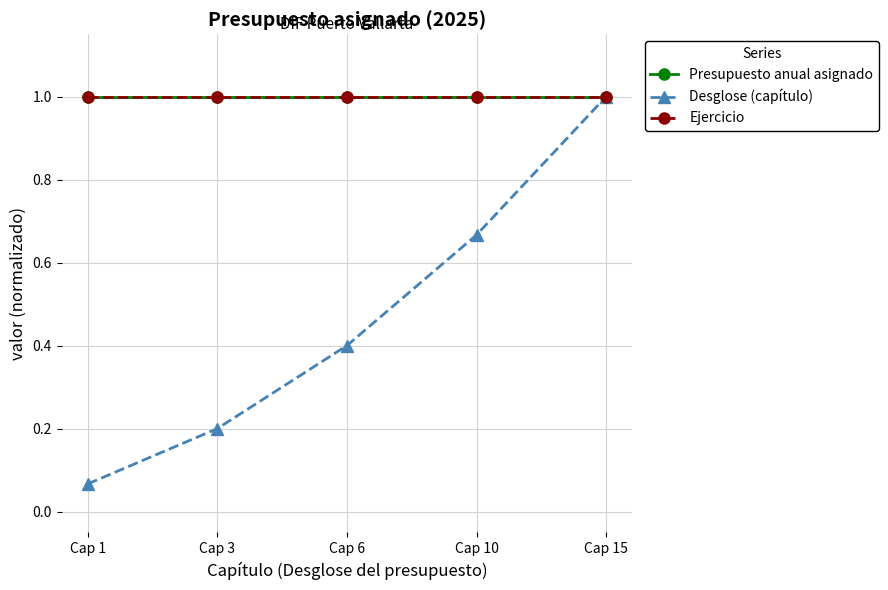

Does the chart have visible grid lines?

Yes